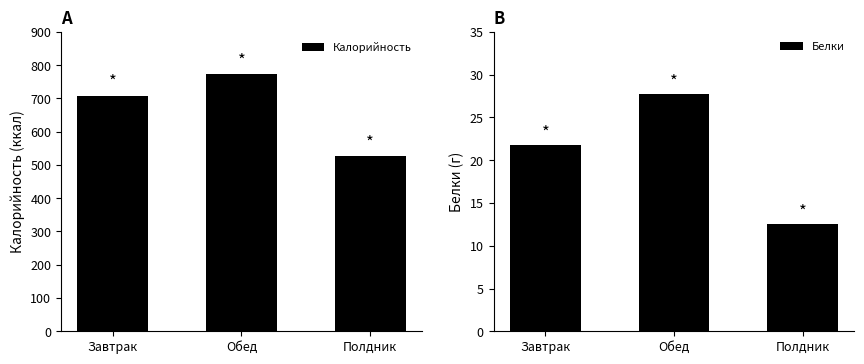

The value of Белки at Обед is 48.3. True or false?

False